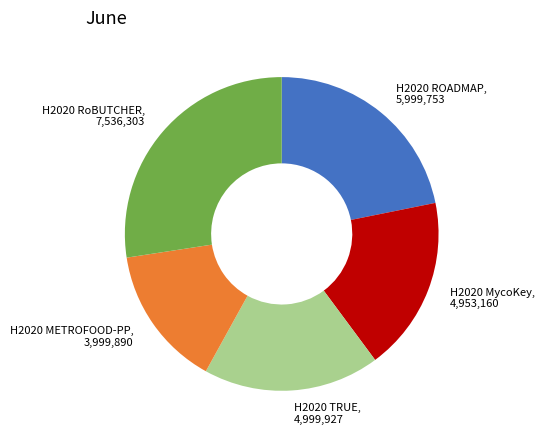

Is it true that H2020 RoBUTCHER is 42% of the pie?

False